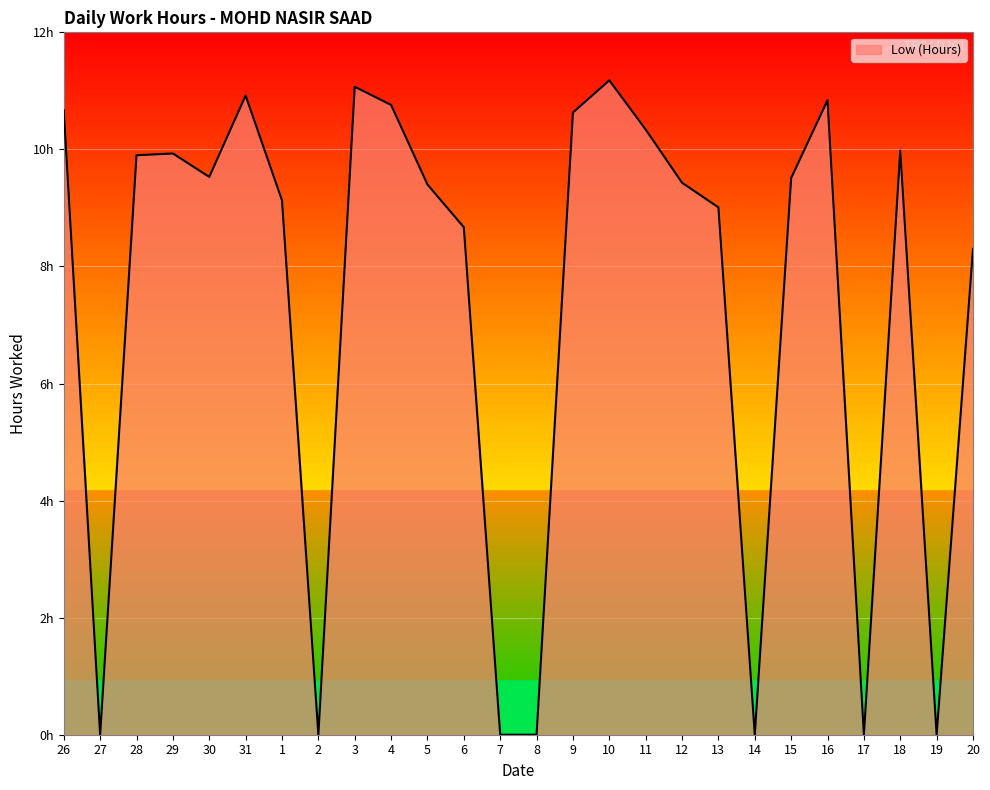

Does the chart have visible grid lines?

Yes